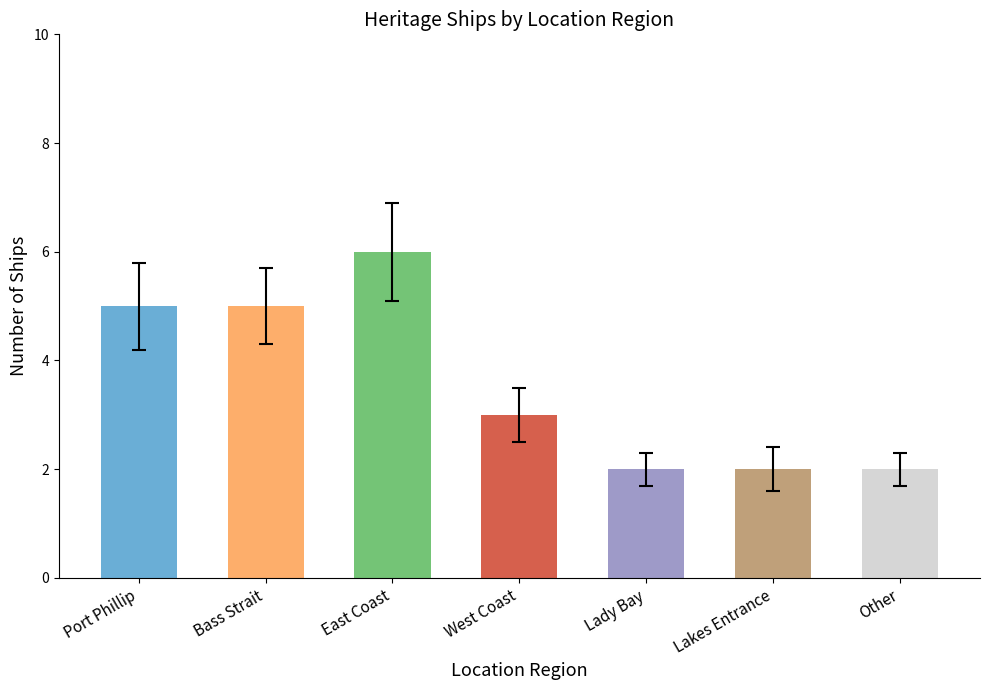

What is the label of the 5th bar from the left?

Lady Bay